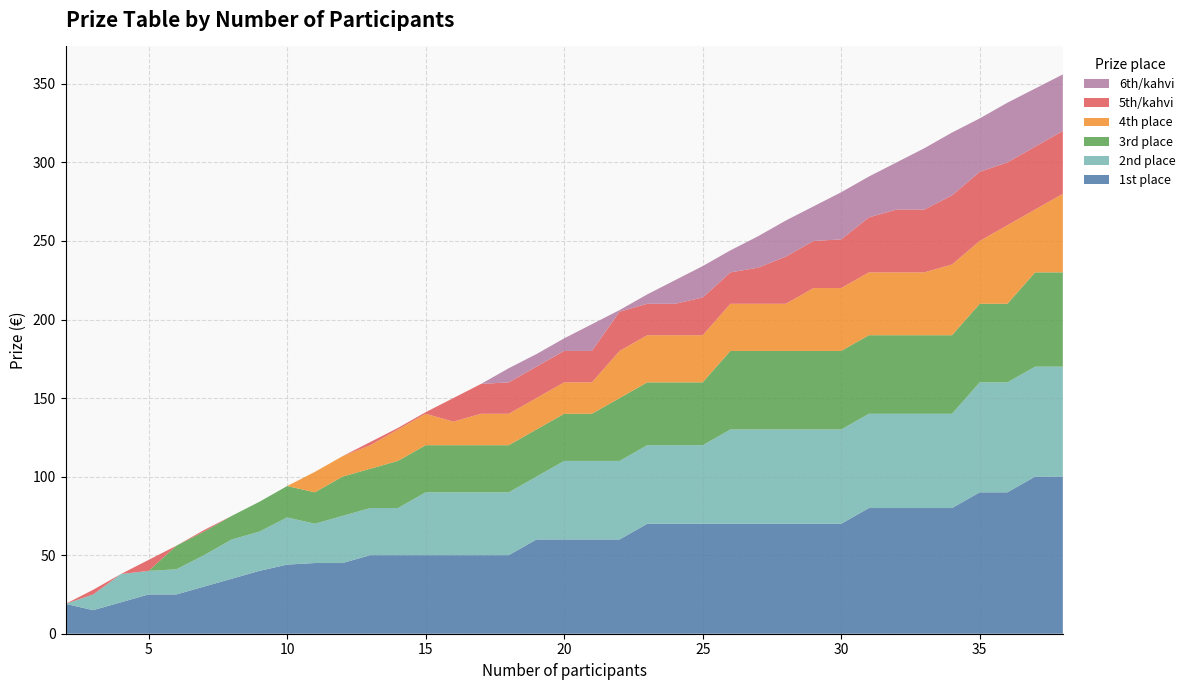

Reading right to left, extract all data points from this chart.

1st place: 100	100	90	90	80	80	80	80	70	70	70	70	70	70	70	70	60	60	60	60	50	50	50	50	50	50	45	45	44	40	35	30	25	25	20	15	19
2nd place: 70	70	70	70	60	60	60	60	60	60	60	60	60	50	50	50	50	50	50	40	40	40	40	40	30	30	30	25	30	25	25	20	16	15	18	10	0
3rd place: 60	60	50	50	50	50	50	50	50	50	50	50	50	40	40	40	40	30	30	30	30	30	30	30	30	25	25	20	20	19	15	15	15	0	0	0	0
4th place: 50	40	50	40	45	40	40	40	40	40	30	30	30	30	30	30	30	20	20	20	20	20	15	20	20	15	13	13	0	0	0	0	0	0	0	0	0
5th/kahvi: 40	40	40	44	44	40	40	35	31	30	30	23	20	24	20	20	25	20	20	20	20	19	15	1	1	2	0	0	0	0	0	1	0	7	0	3	0
6th/kahvi: 36	37	38	34	40	39	30	26	30	22	23	20	14	20	15	6	1	17	8	8	9	0	0	0	0	0	0	0	0	0	0	0	0	0	0	0	0